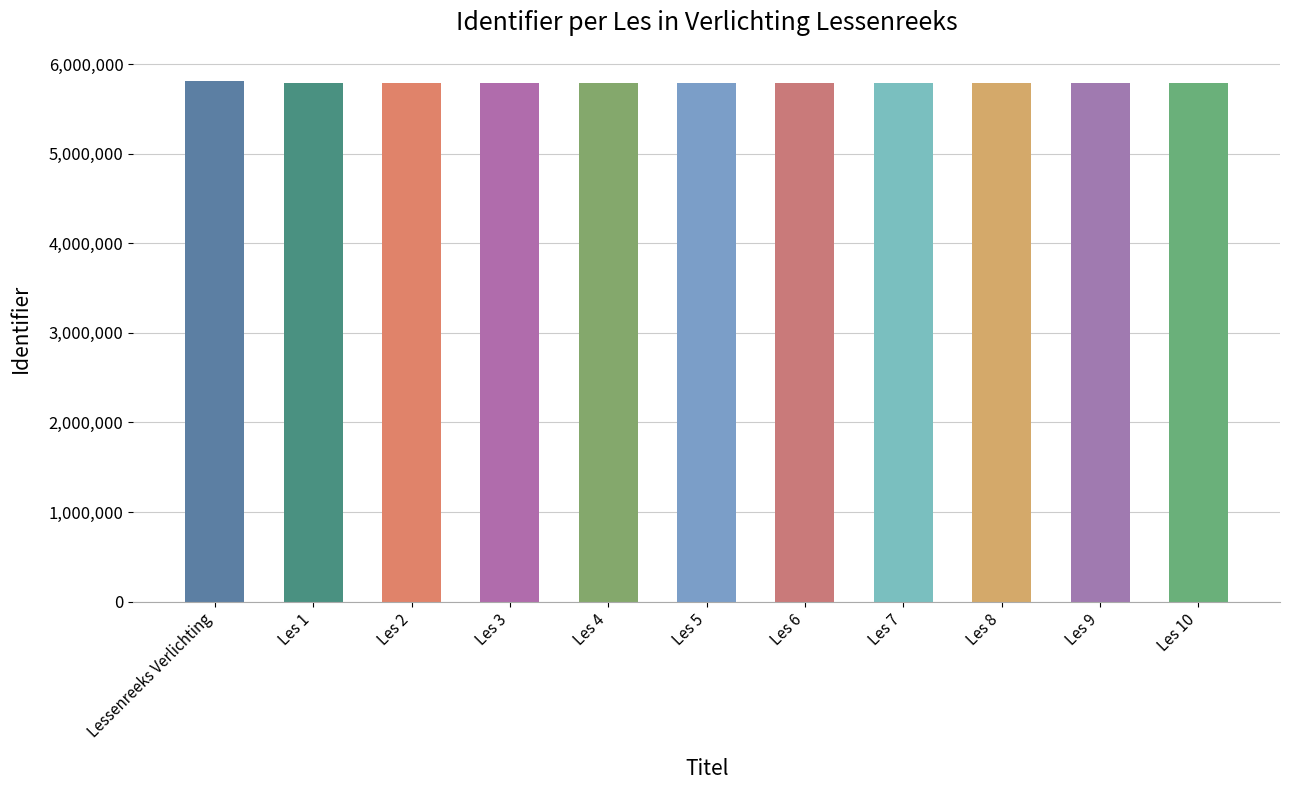

Approximately how many times larger is the value at Lessenreeks Verlichting compared to Les 8?

1.0